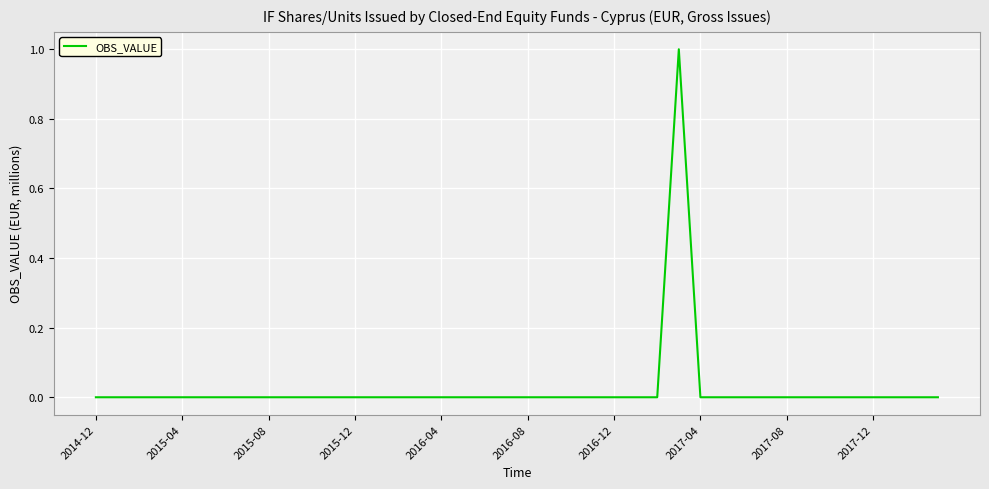

Count the number of categories in the chart.

40